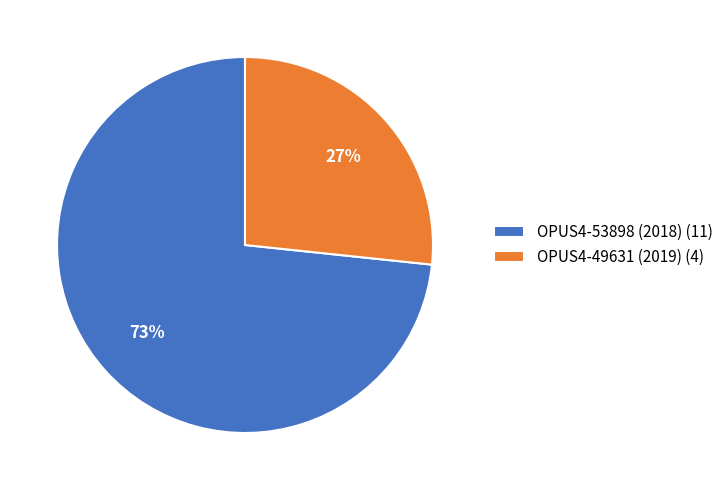

Is it true that OPUS4-53898 (2018) is 67% of the pie?

False